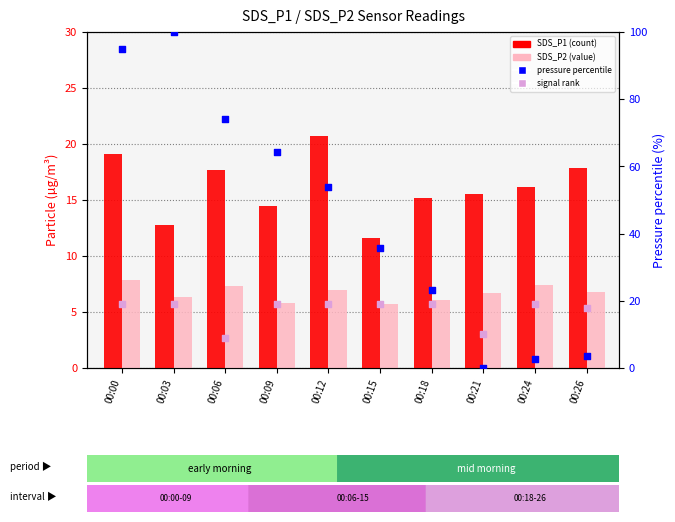

At which category is the sum across all series the highest?

00:00